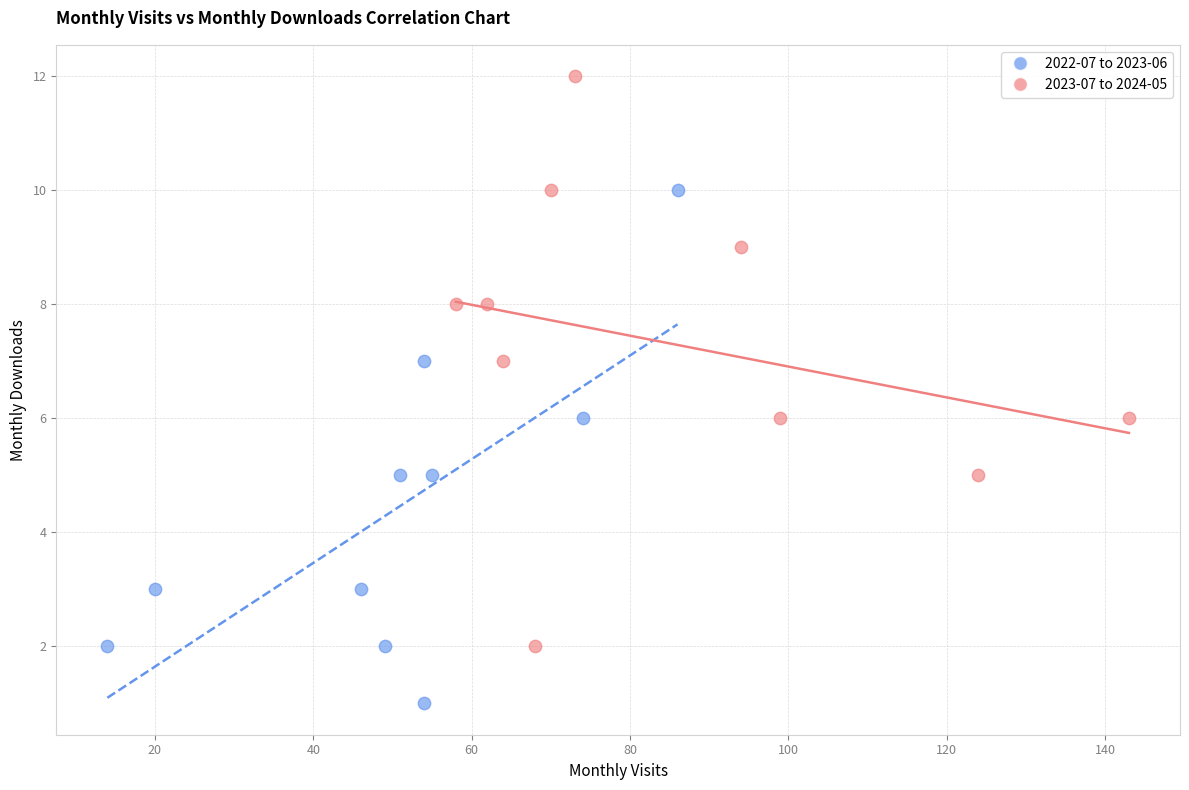

Which series contains the lowest Y value?

2022-07 to 2023-06